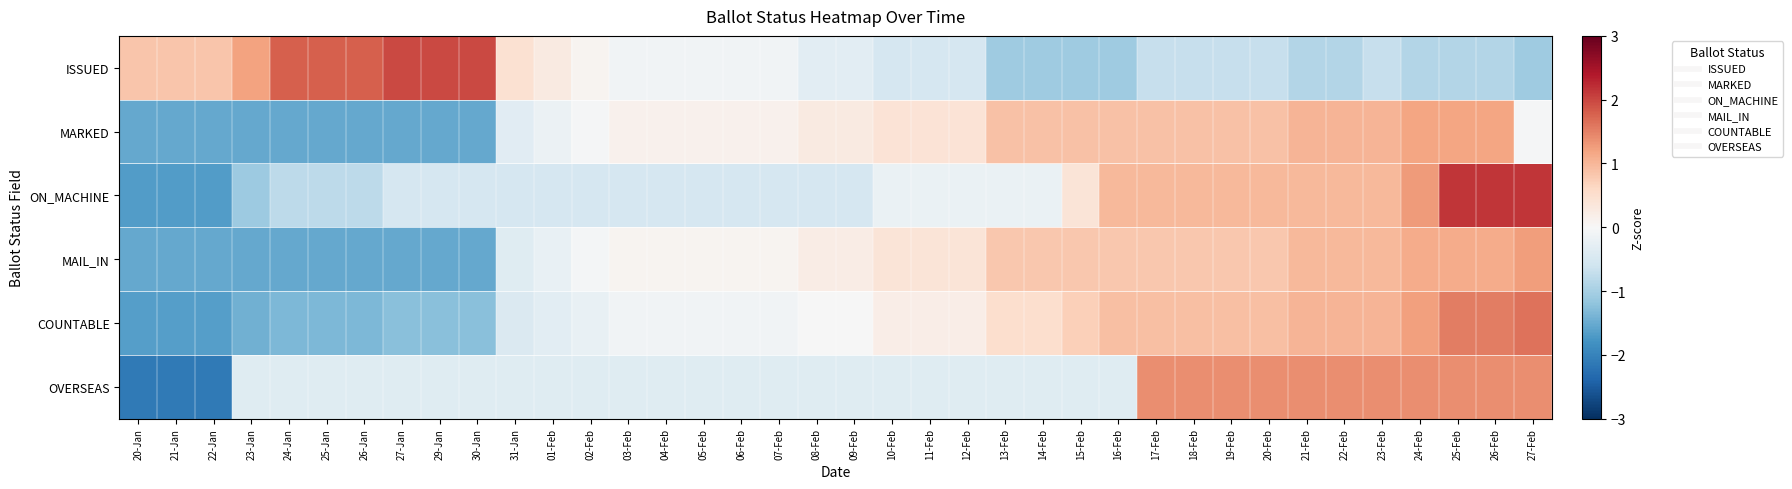

List the series in order of their peak value, highest first.

ON_MACHINE, ISSUED, COUNTABLE, OVERSEAS, MAIL_IN, MARKED